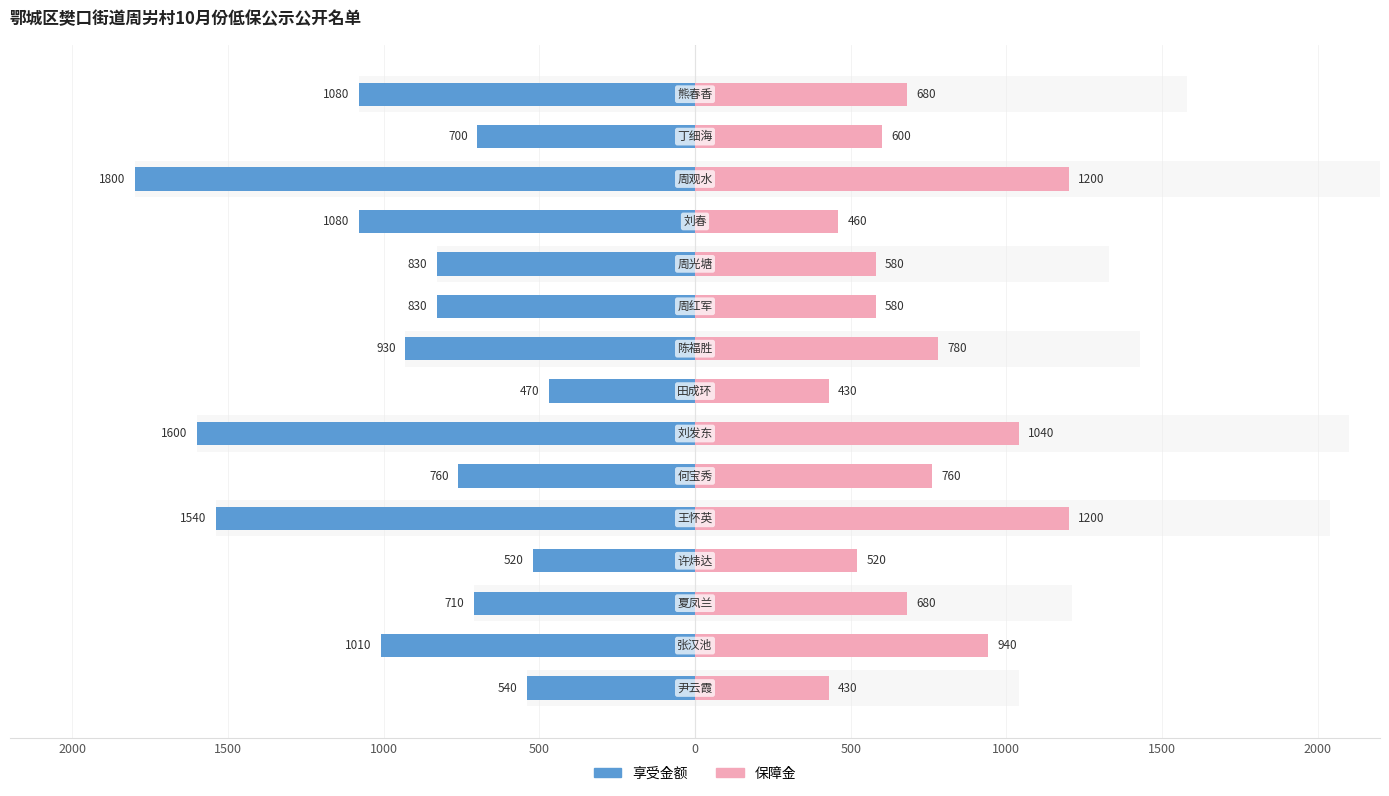

How many values in the 保障金 series are below 680?

7